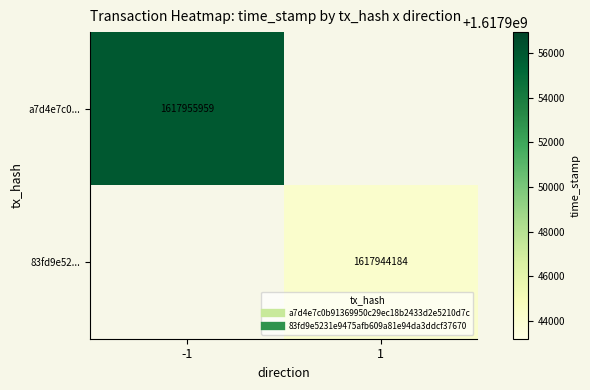

What is the greatest value displayed?

1617955959.0